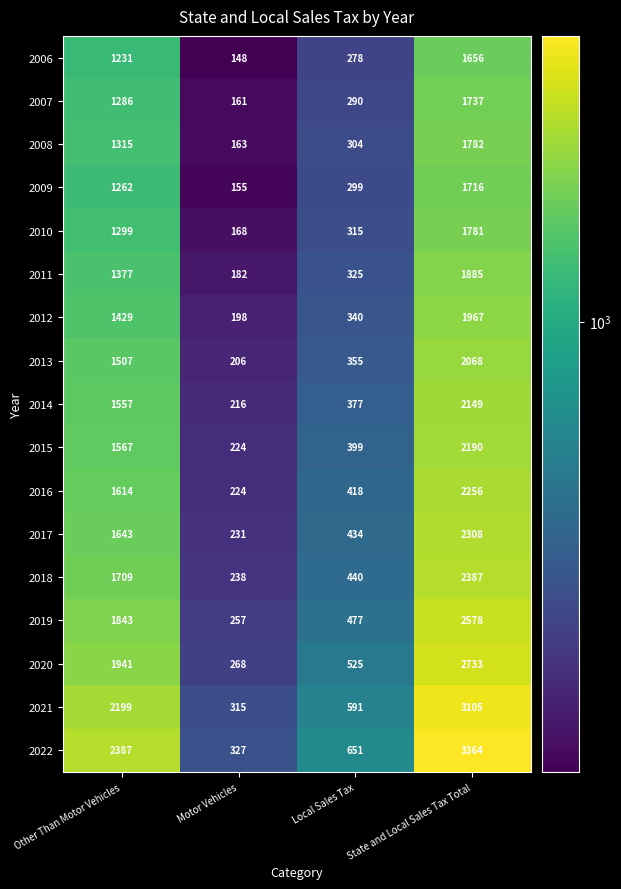

What is the difference between the highest and lowest values at Local Sales Tax?

373